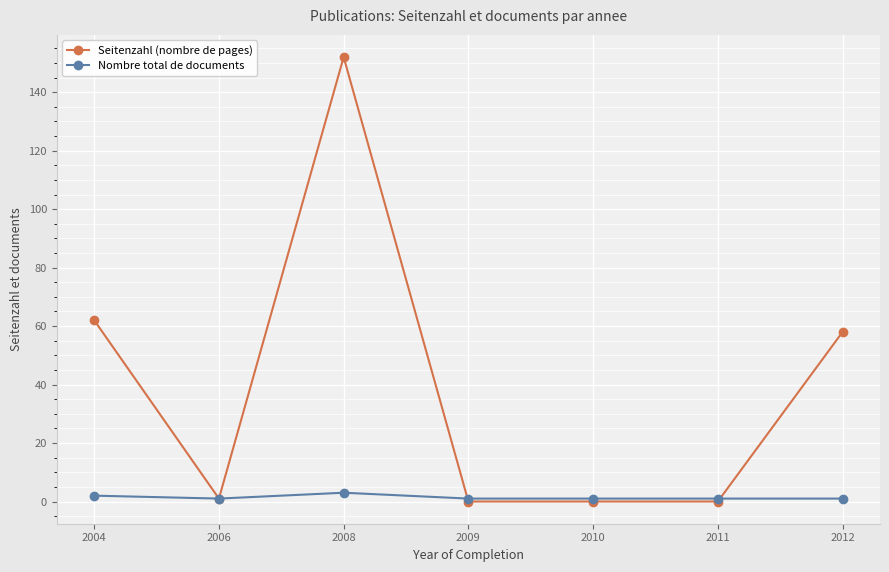

True or false: Nombre total de documents has more than 2 points higher than both neighbors.

False